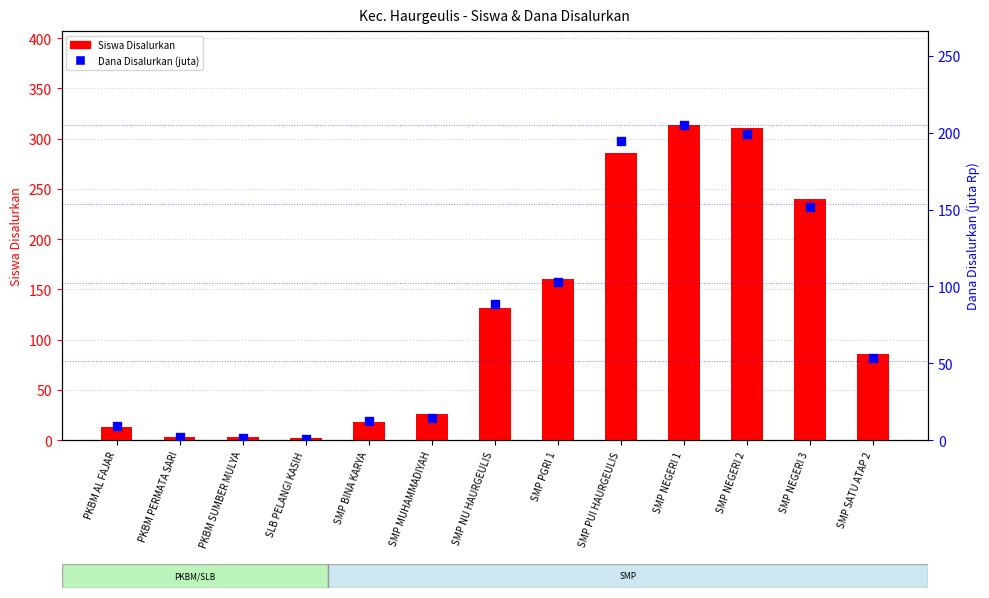

Which series reaches the maximum Y coordinate?

Siswa Disalurkan